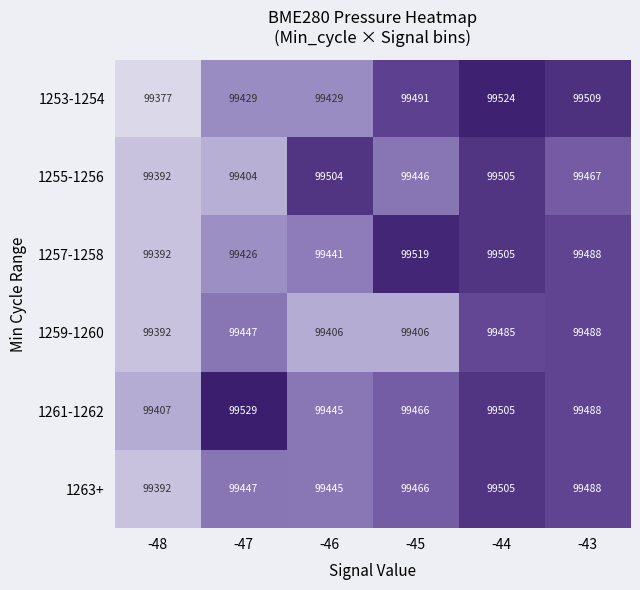

What is the sum of all 1263+ values?

596743